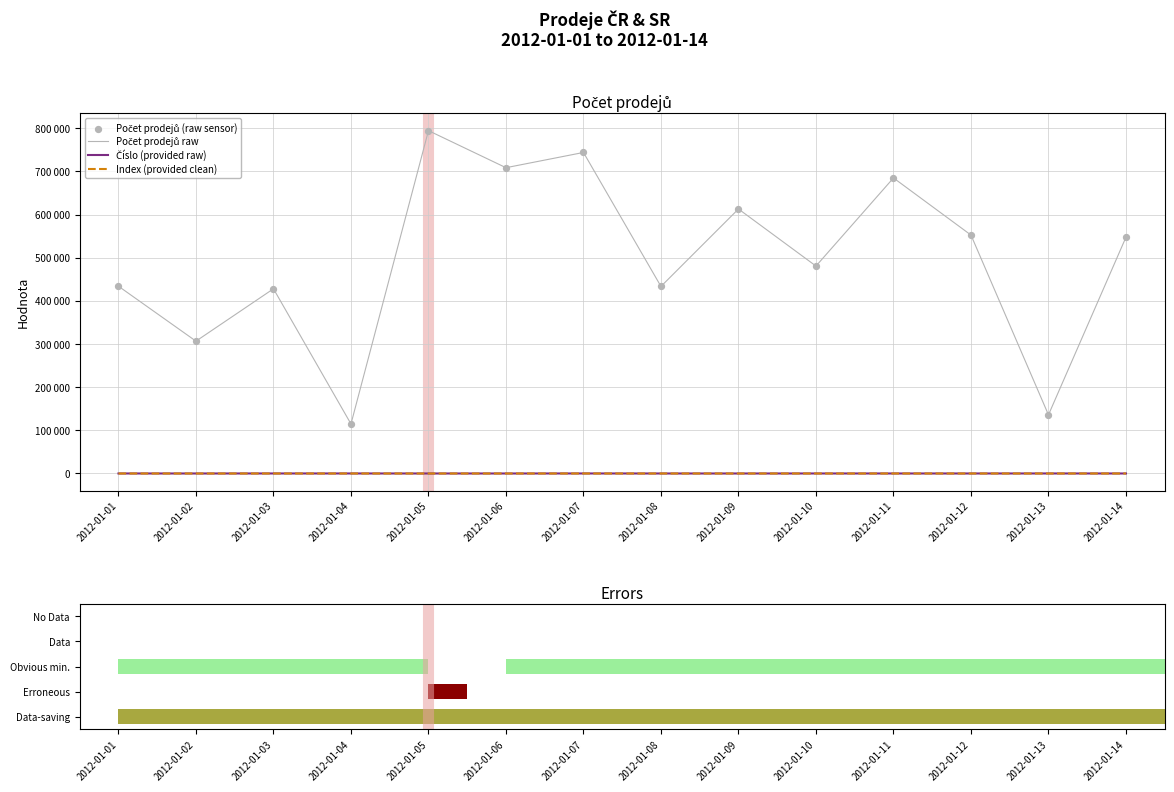

Which series has the largest total across all categories?

Počet prodejů raw